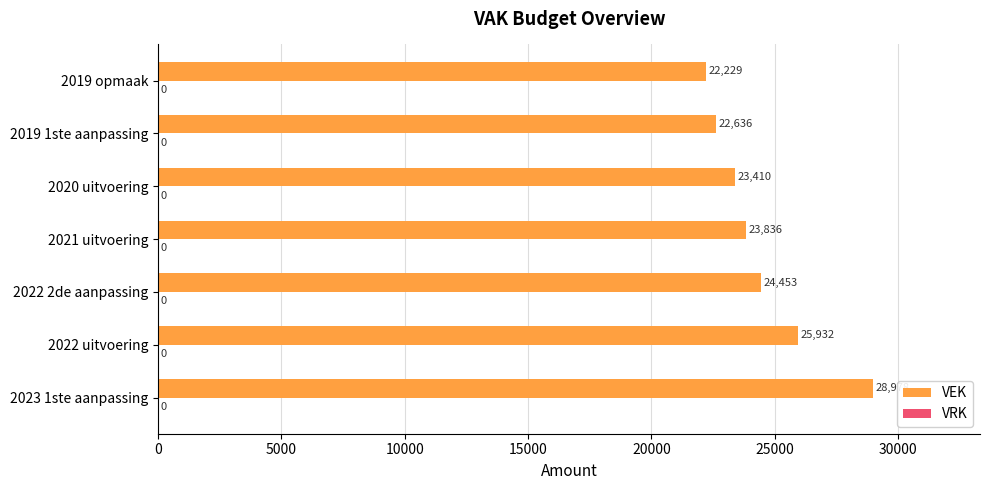

Is it true that the value at 2022 uitvoering is 6828?

False